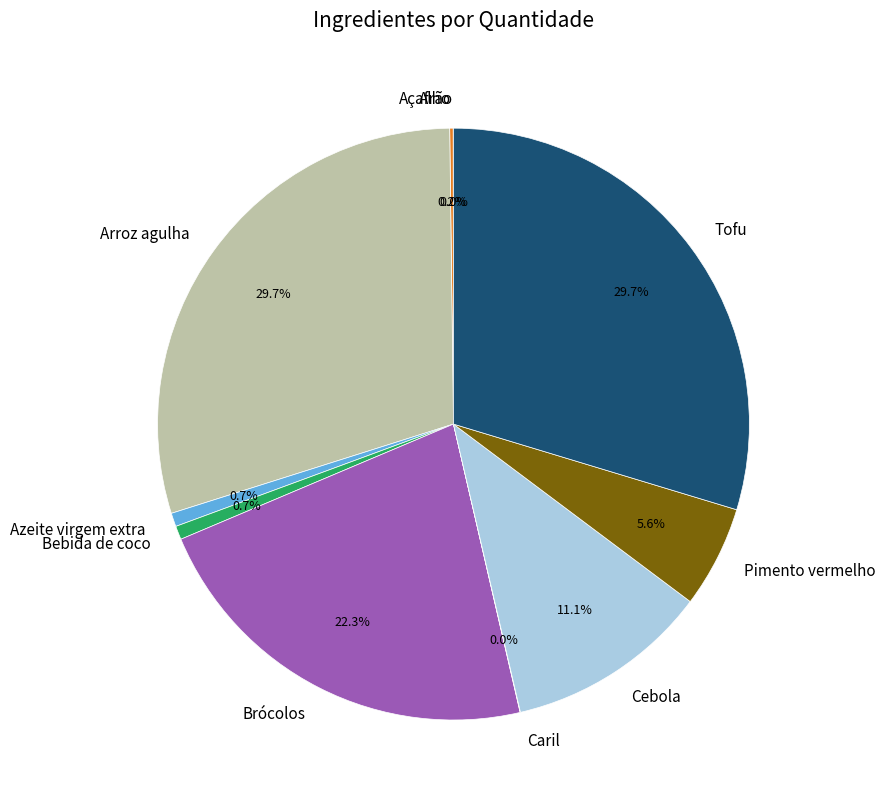

The Pimento vermelho slice represents 13% of the pie. True or false?

False